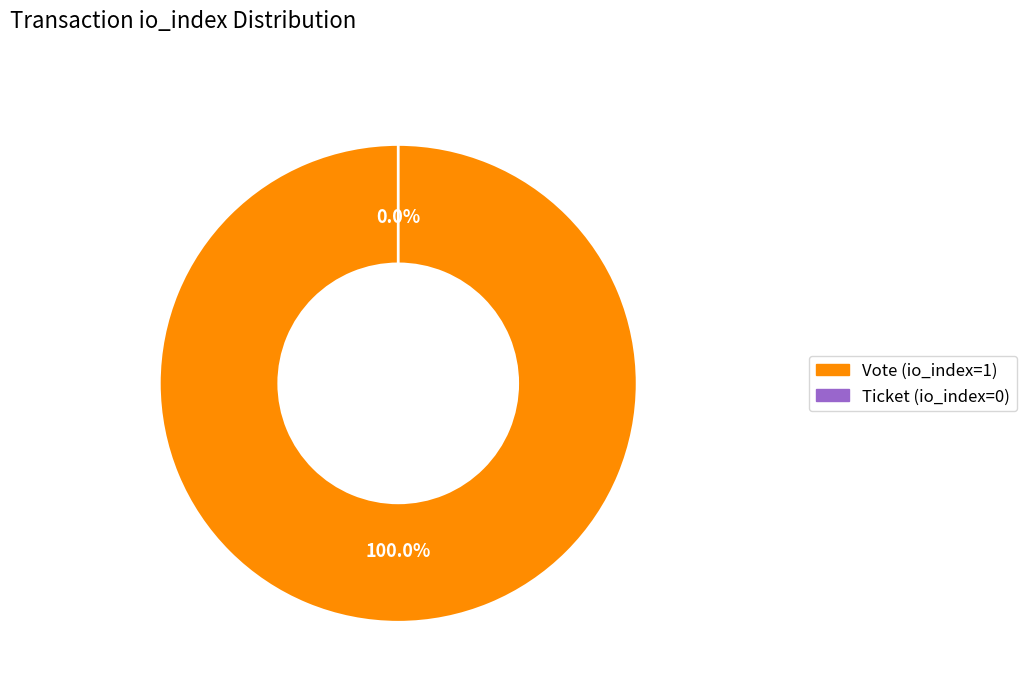

How many slices are in this pie chart?

2